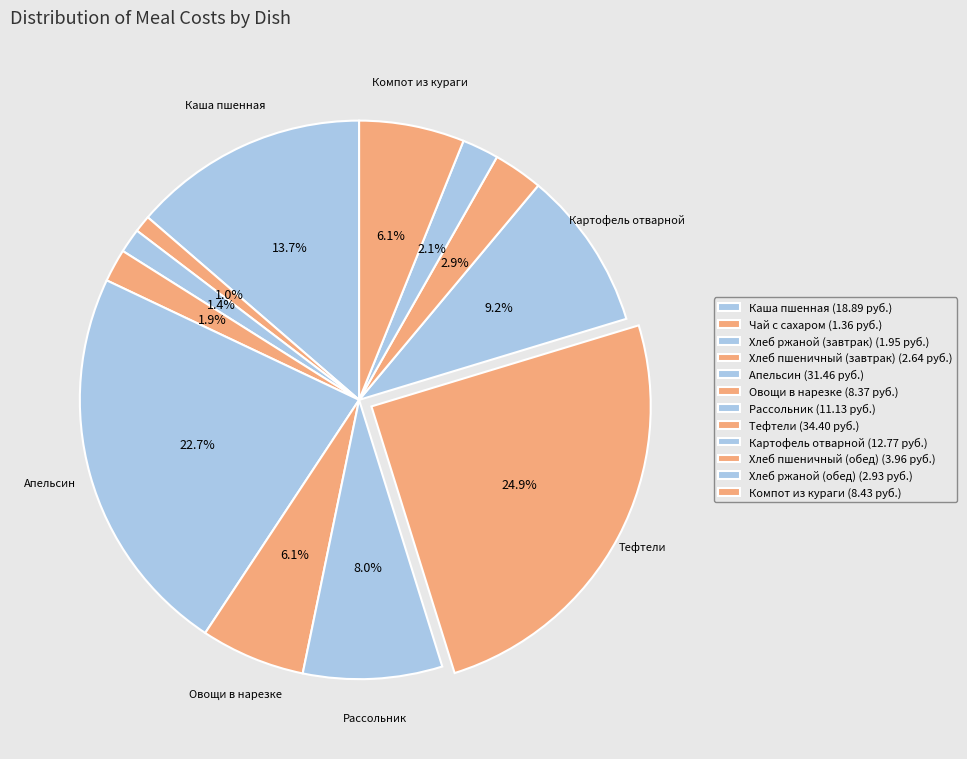

Is there a majority slice in this chart?

No